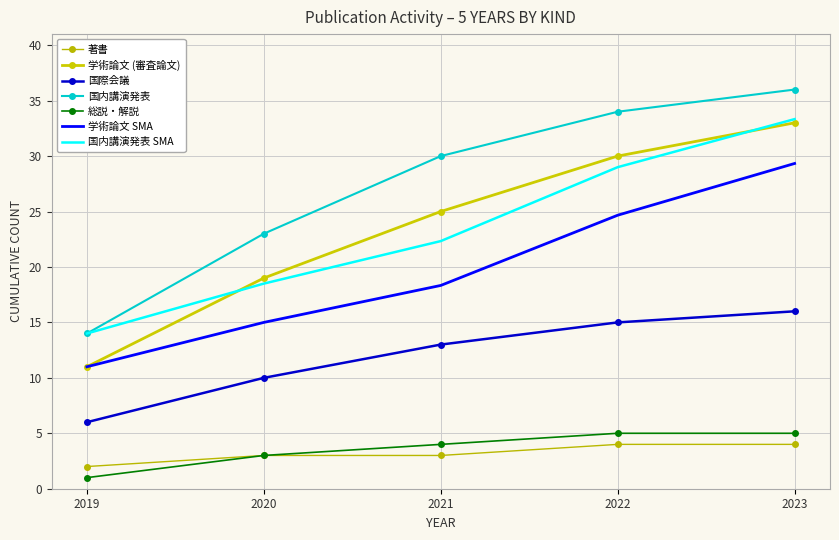

Is it true that 学術論文 (審査論文) equals 25 at 2020?

False